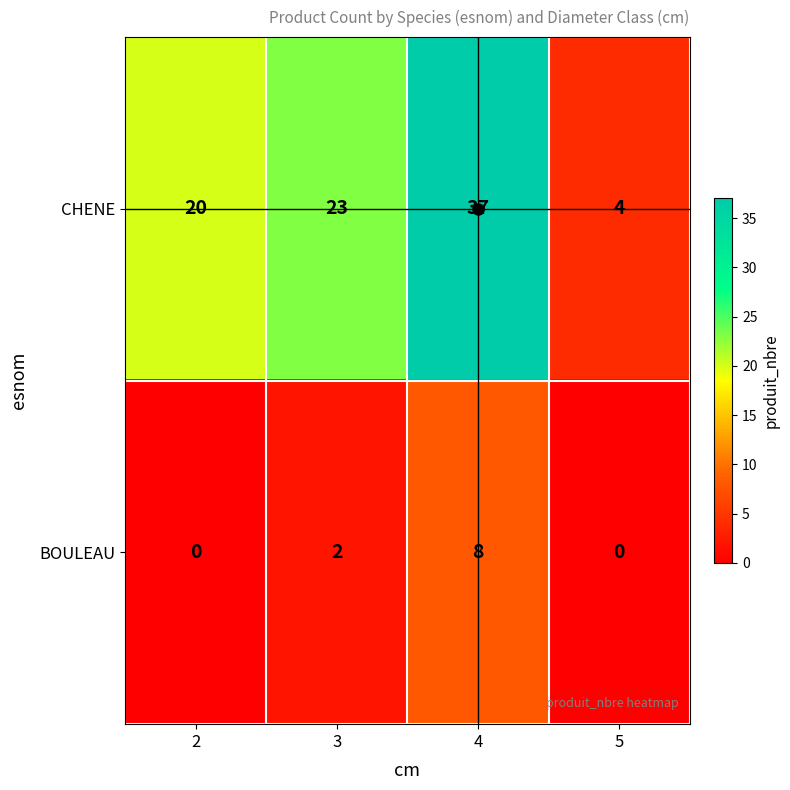

What is the sum of the BOULEAU values at 5 and 4?

8